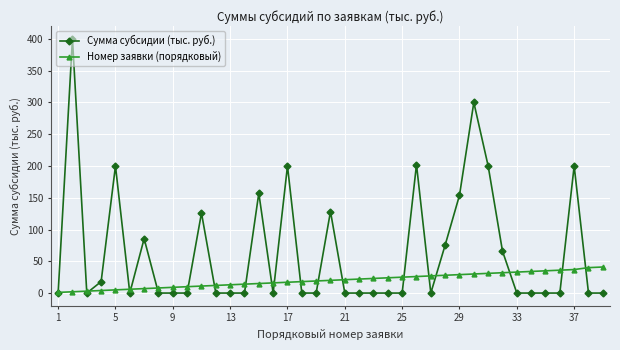

True or false: Сумма субсидии (тыс. руб.) has more than 1 points higher than both neighbors.

True